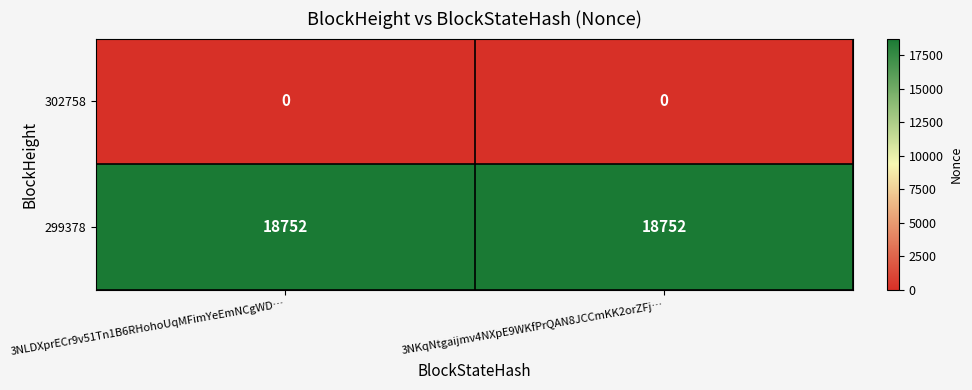

What value does the 299378 series have at 3NKqNtgaijmv4NXpE9WKfPrQAN8JCCmKK2orZFj…?

18752